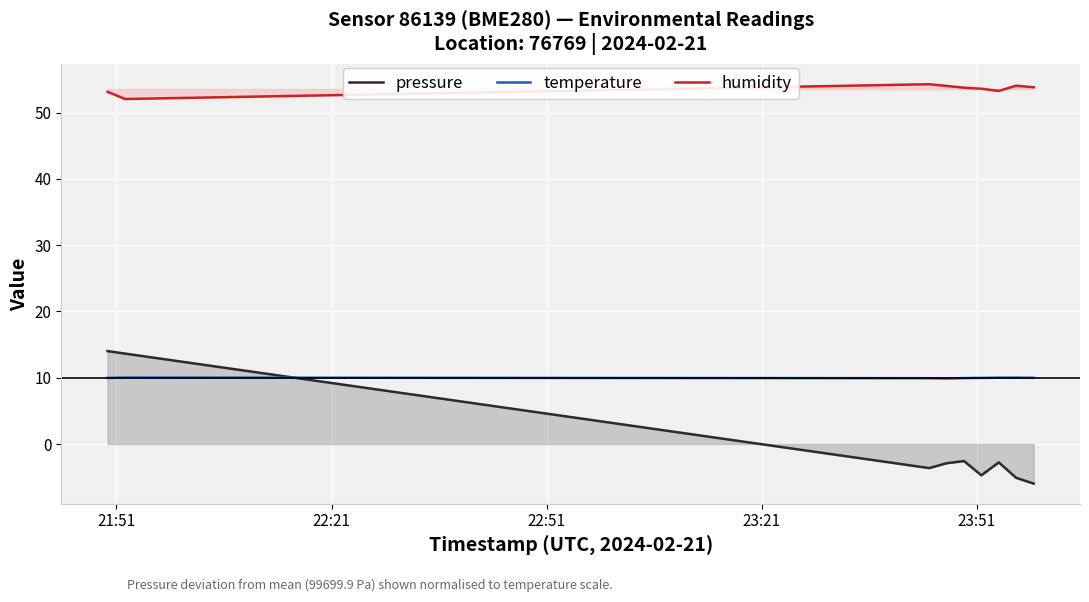

How many data points in humidity are above 53?

8